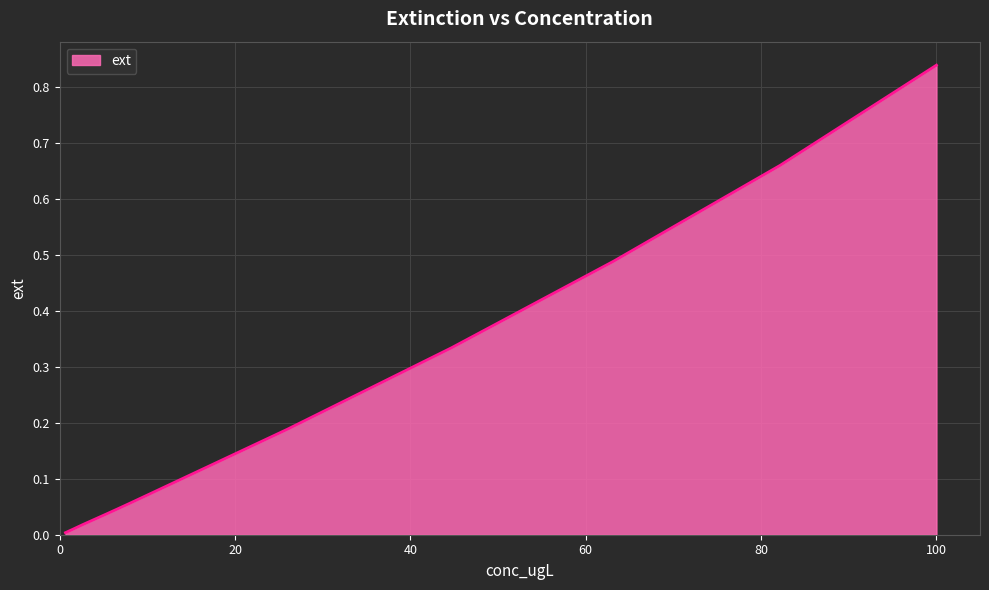

At which category does the chart reach its minimum across all series?

0.66